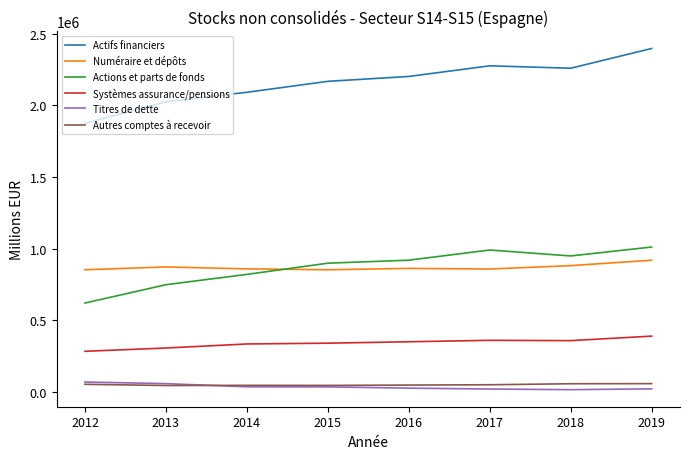

What is the highest value of the Titres de dette series?

67873